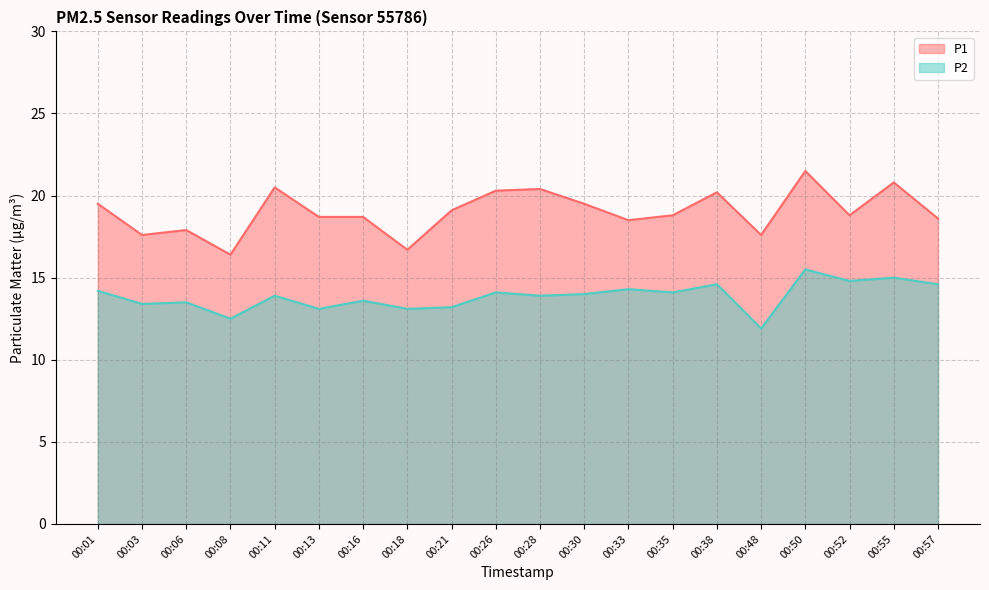

What is the minimum value shown in the chart?

11.9